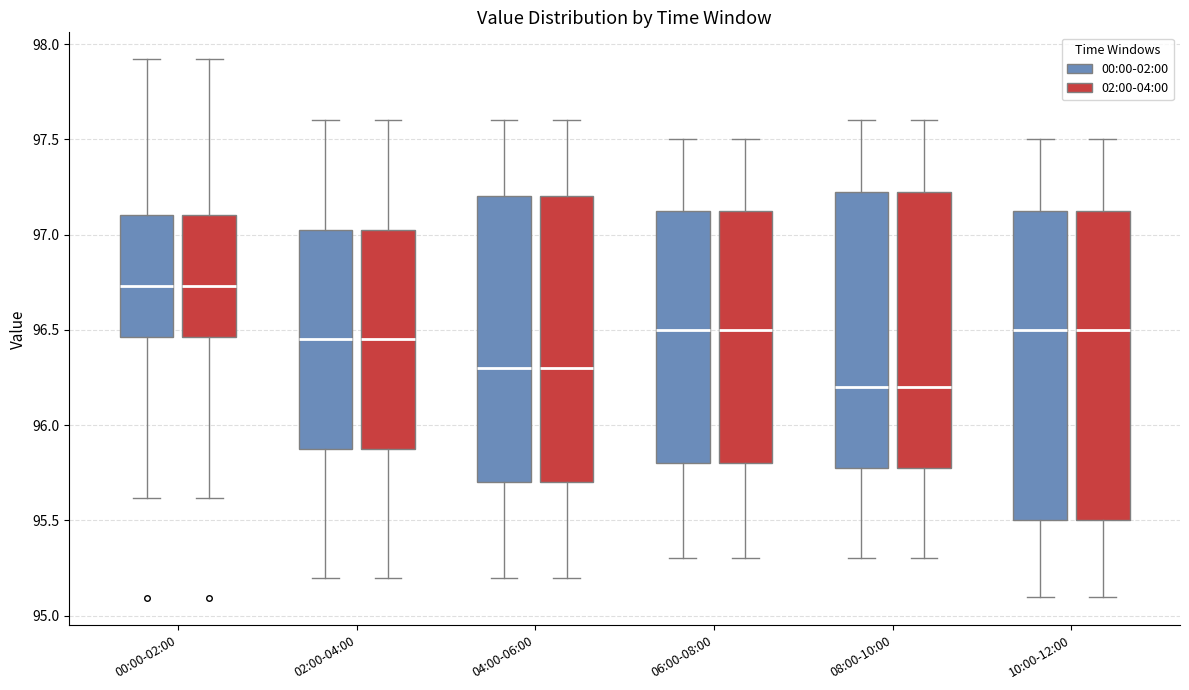

Reading left to right, transcribe this box plot: for each box, give where its median line is, the range the box spans, and where its two whiskers end, as read against the y-axis. The values are not printed on the chart, so give them approximately, as read against the axis.

00:00-02:00 (00:00-02:00): median 96.75, box 96.45 to 97.10, whiskers 95.60 to 97.90
00:00-02:00 (02:00-04:00): median 96.75, box 96.45 to 97.10, whiskers 95.60 to 97.90
02:00-04:00 (00:00-02:00): median 96.45, box 95.90 to 97.05, whiskers 95.20 to 97.60
02:00-04:00 (02:00-04:00): median 96.45, box 95.90 to 97.05, whiskers 95.20 to 97.60
04:00-06:00 (00:00-02:00): median 96.30, box 95.70 to 97.20, whiskers 95.20 to 97.60
04:00-06:00 (02:00-04:00): median 96.30, box 95.70 to 97.20, whiskers 95.20 to 97.60
06:00-08:00 (00:00-02:00): median 96.50, box 95.80 to 97.15, whiskers 95.30 to 97.50
06:00-08:00 (02:00-04:00): median 96.50, box 95.80 to 97.15, whiskers 95.30 to 97.50
08:00-10:00 (00:00-02:00): median 96.20, box 95.80 to 97.25, whiskers 95.30 to 97.60
08:00-10:00 (02:00-04:00): median 96.20, box 95.80 to 97.25, whiskers 95.30 to 97.60
10:00-12:00 (00:00-02:00): median 96.50, box 95.50 to 97.15, whiskers 95.10 to 97.50
10:00-12:00 (02:00-04:00): median 96.50, box 95.50 to 97.15, whiskers 95.10 to 97.50